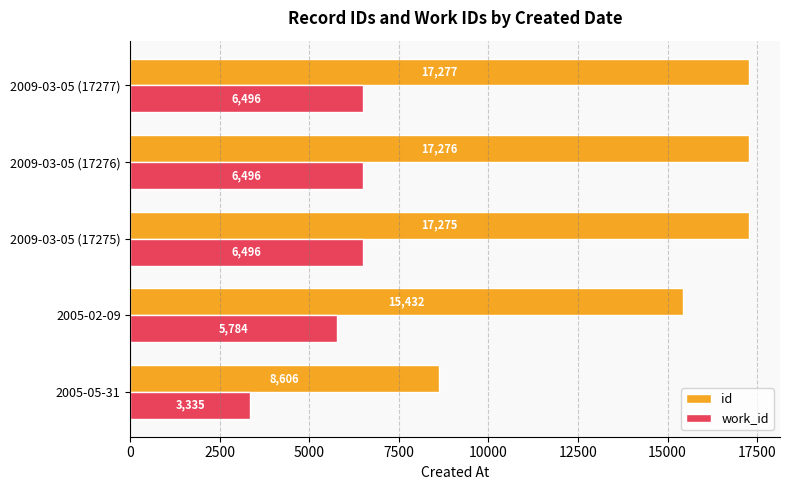

At which label is id closest to 12941?

2005-02-09